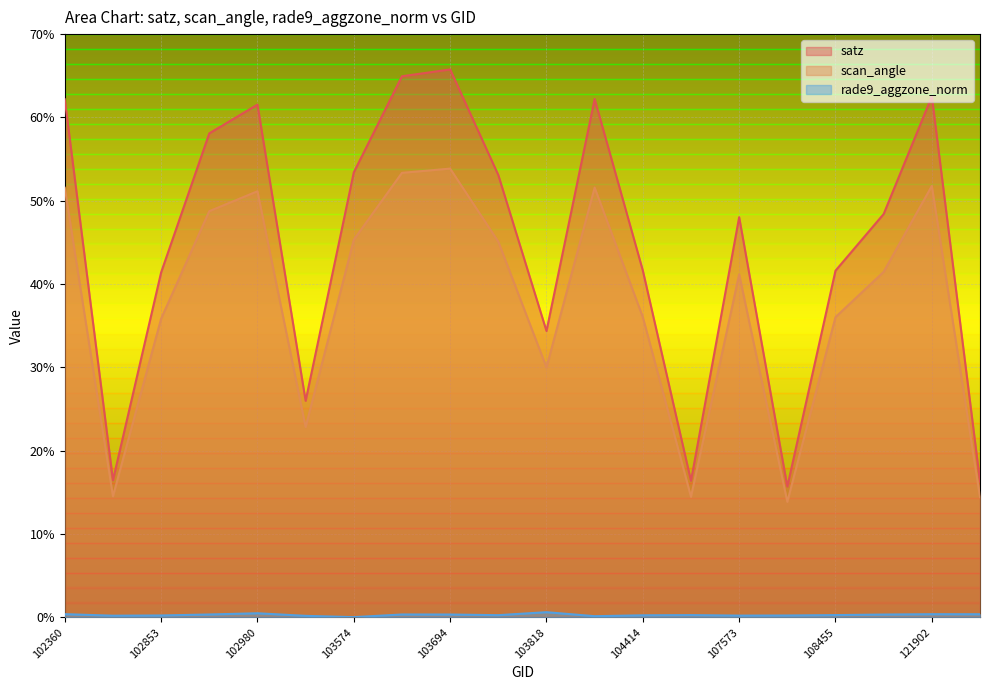

At how many categories does at least one series exceed 65?

1